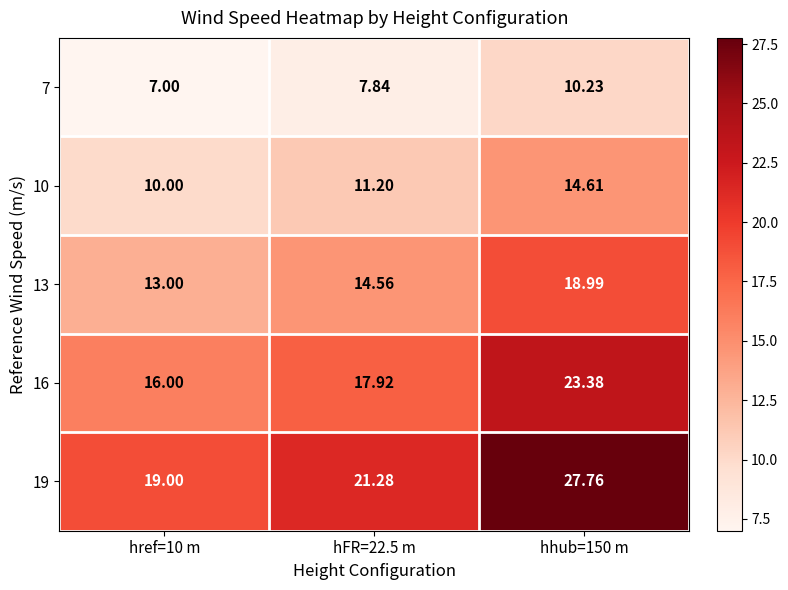

Is the value of 10 at hFR=22.5 m greater than the value of 13 at hhub=150 m?

No